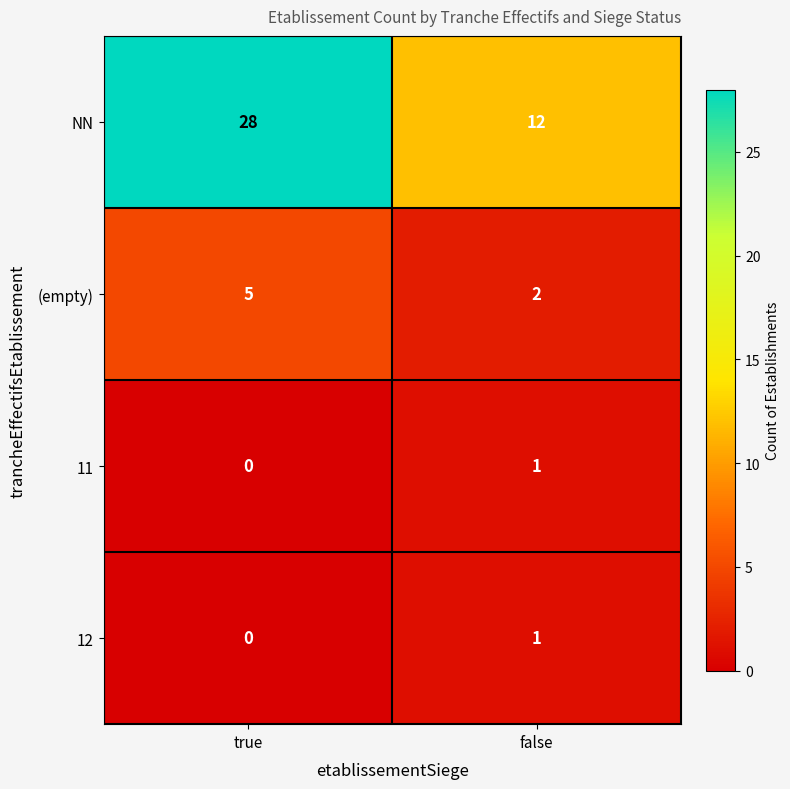

What is the difference between the highest and lowest values at false?

11